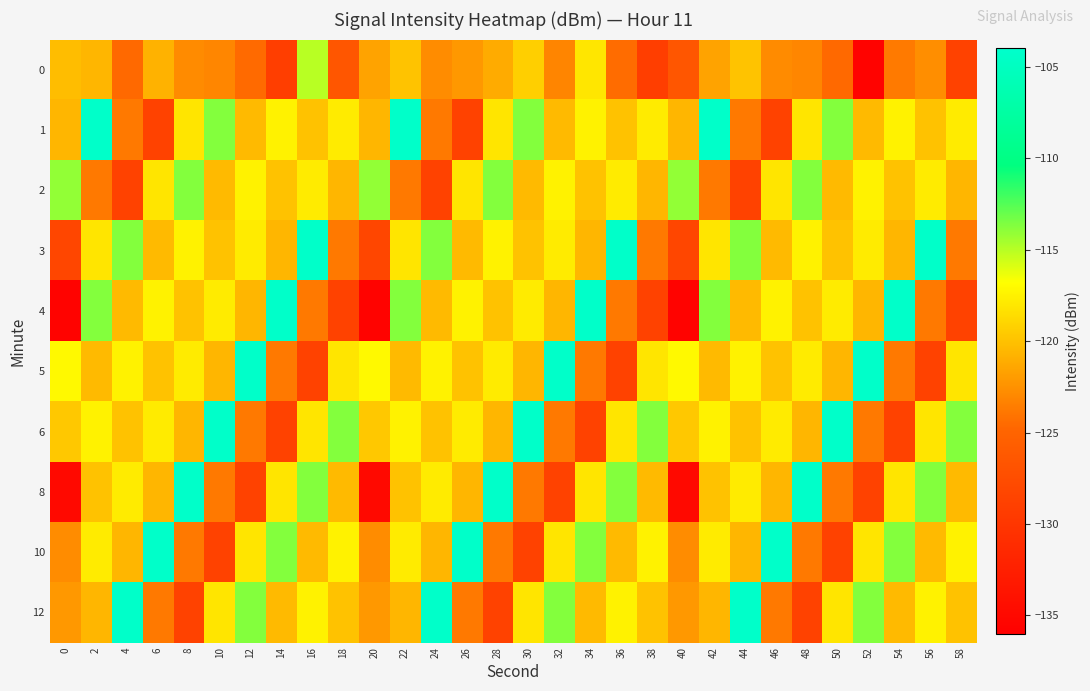

What is the total value across all series at 22?

-1176.1